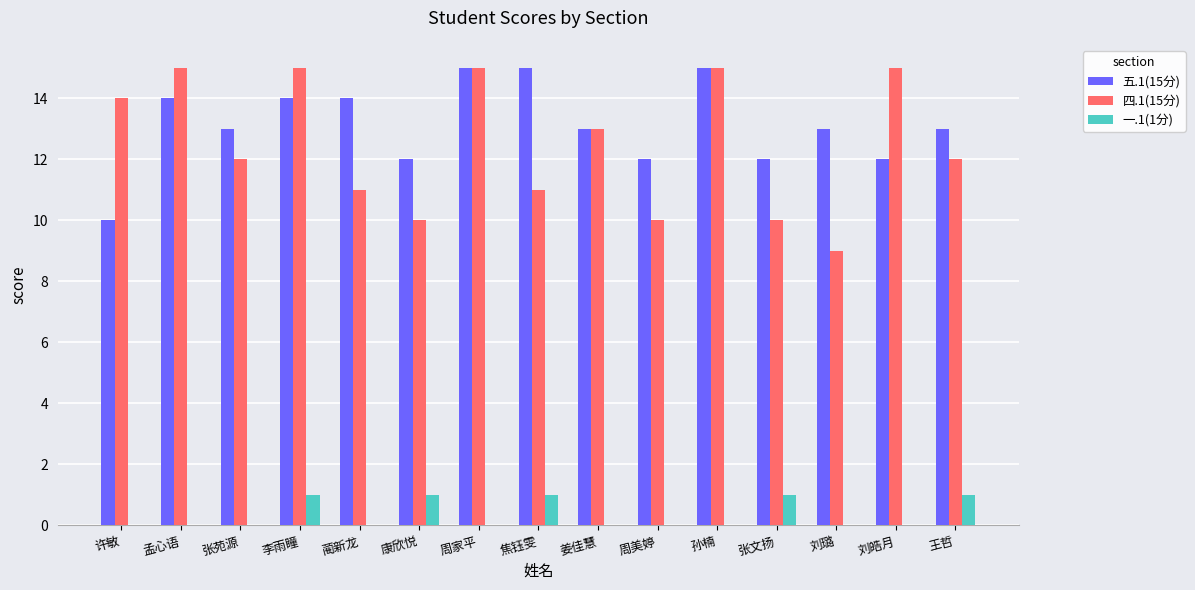

Is the value of 四.1(15分) at 孙楠 greater than the value of 一.1(1分) at 孙楠?

Yes